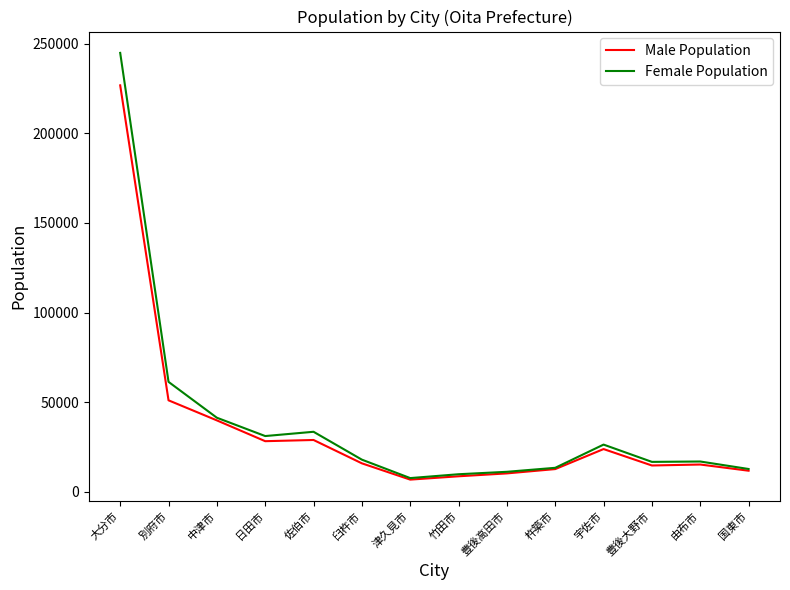

Does the chart have visible grid lines?

No